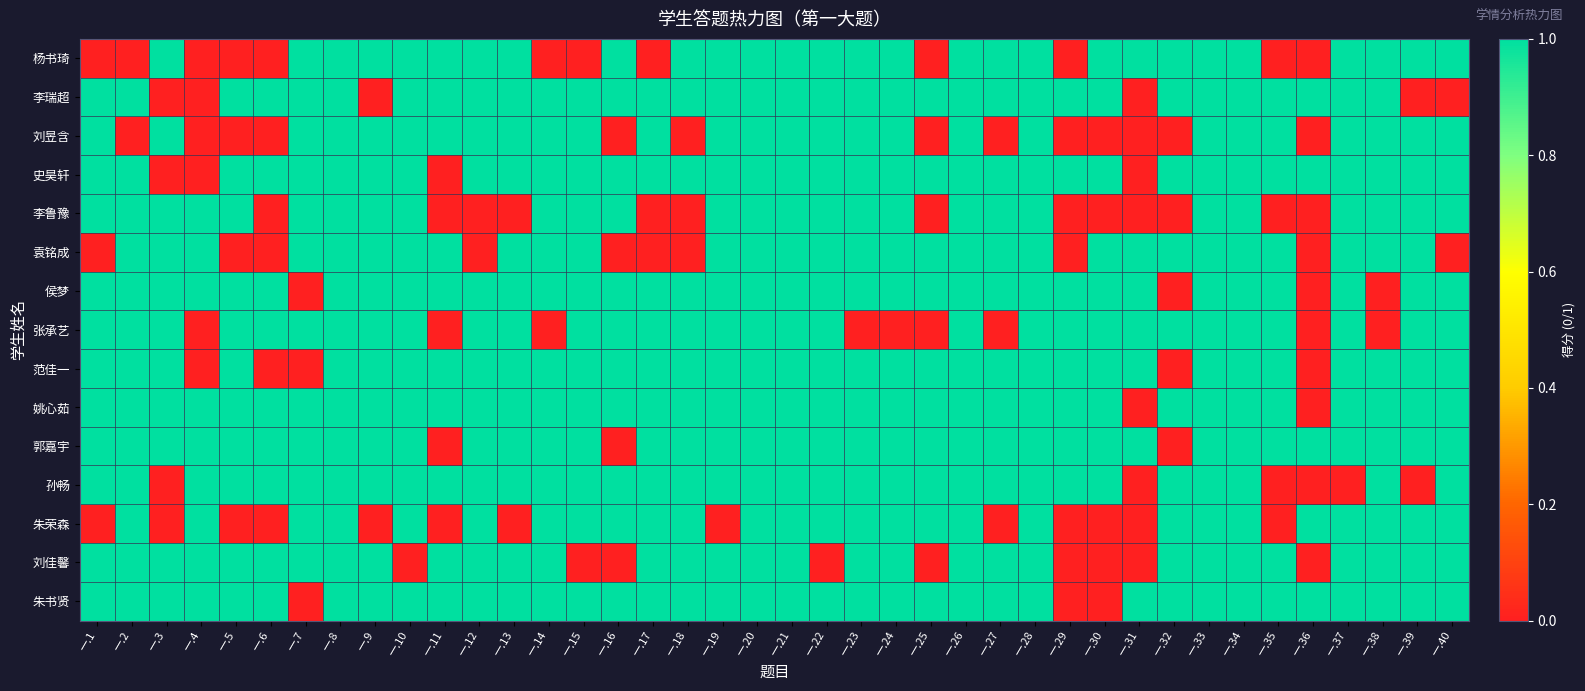

List the series in order of their peak value, highest first.

杨书琦, 李瑞超, 刘昱含, 史昊轩, 李鲁豫, 袁铭成, 侯梦, 张承艺, 范佳一, 姚心茹, 郭嘉宇, 孙畅, 朱荣森, 刘佳馨, 朱书贤